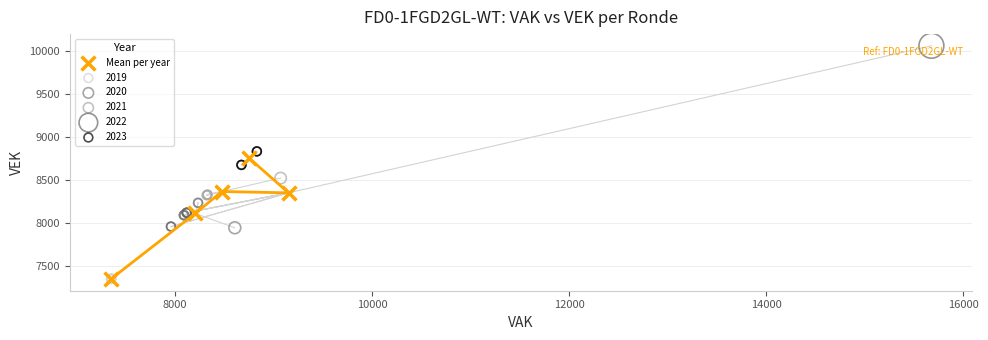

Which series has the widest spread of Y values?

2022